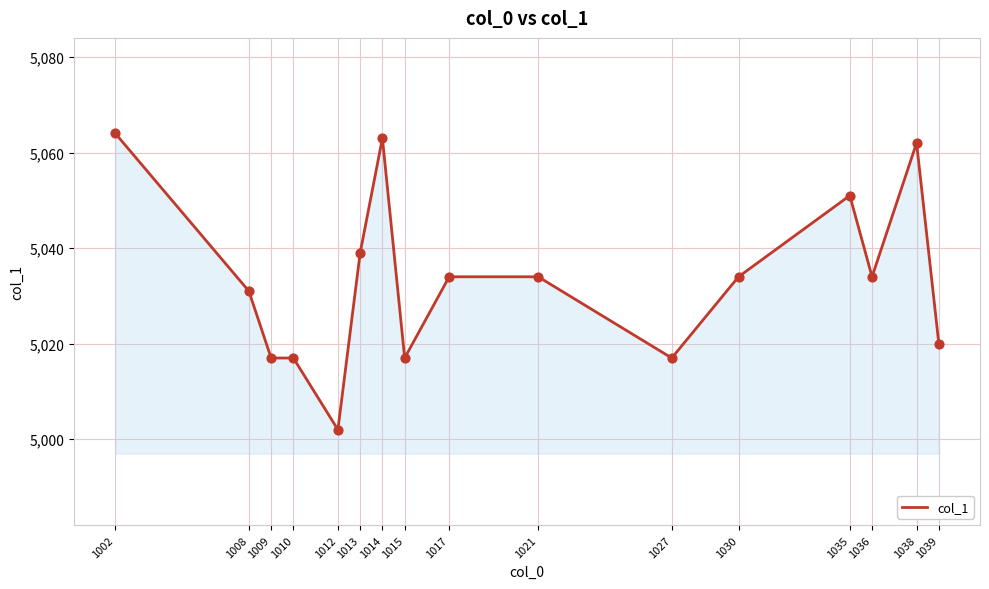

Between 1015 and 1008, which is larger?

1008